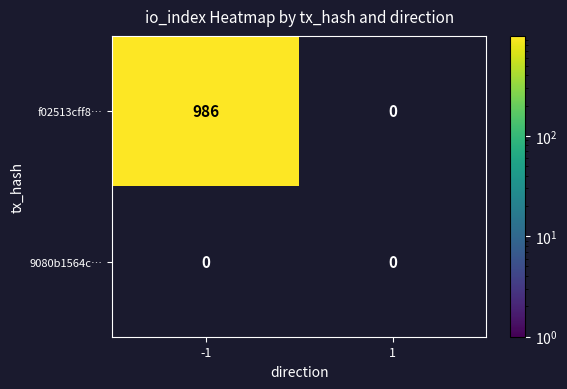

Reading left to right, what are all the values shown in this chart?

f02513cff8…: 986	0
9080b1564c…: 0	0